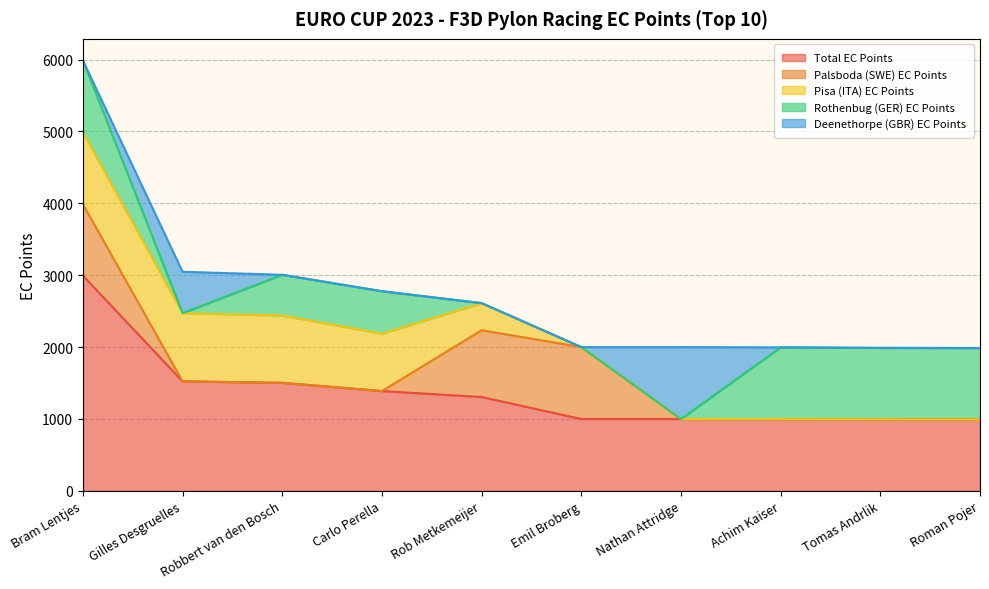

What is the difference between the maximum and minimum values in the Palsboda (SWE) EC Points series?

1000.0